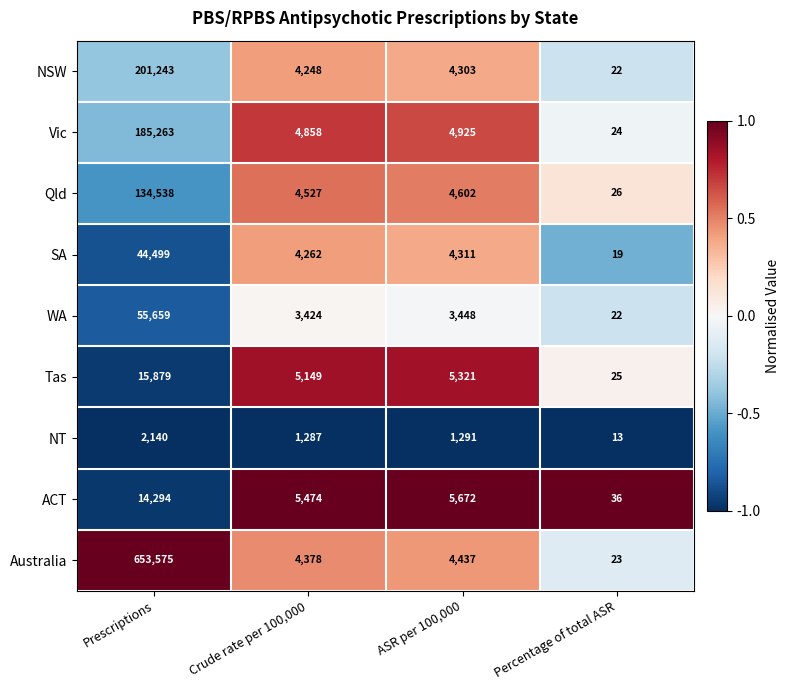

Which category has the lowest value across all series?

Percentage of total ASR